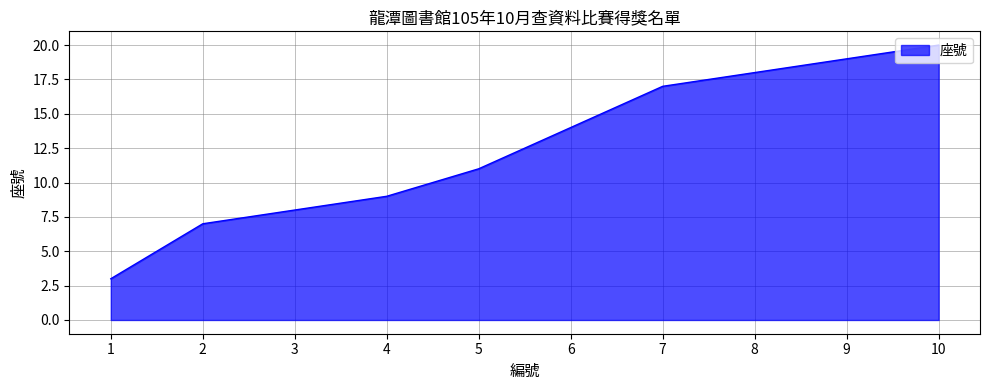

Reading left to right, list all the values displayed in this chart.

3	7	8	9	11	14	17	18	19	20